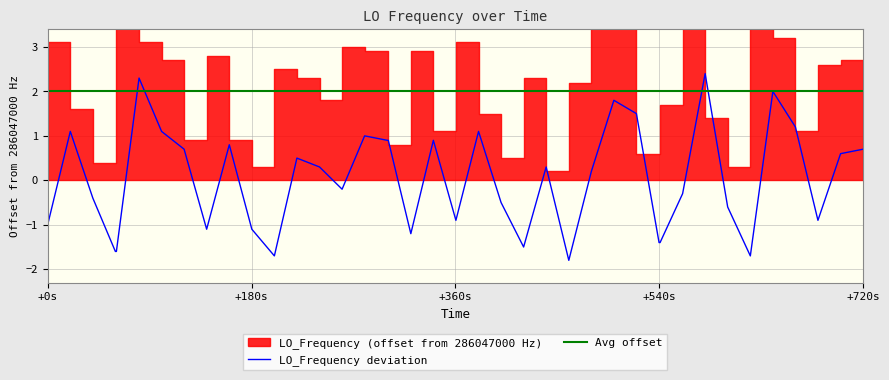

What is the maximum value for LO_Frequency deviation?

2.4